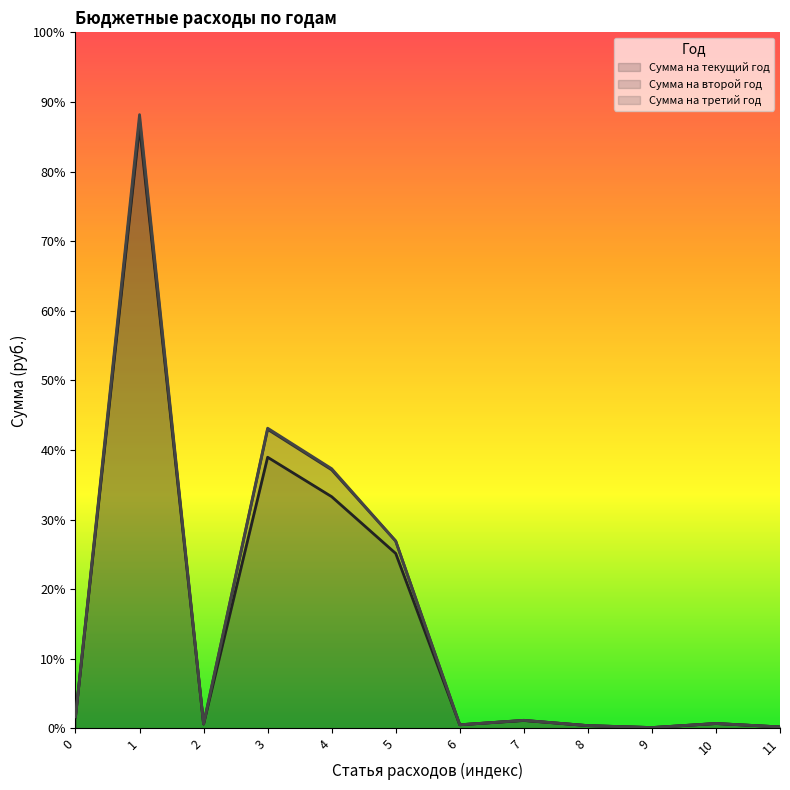

Which series has the largest range (max minus min)?

Сумма на третий год